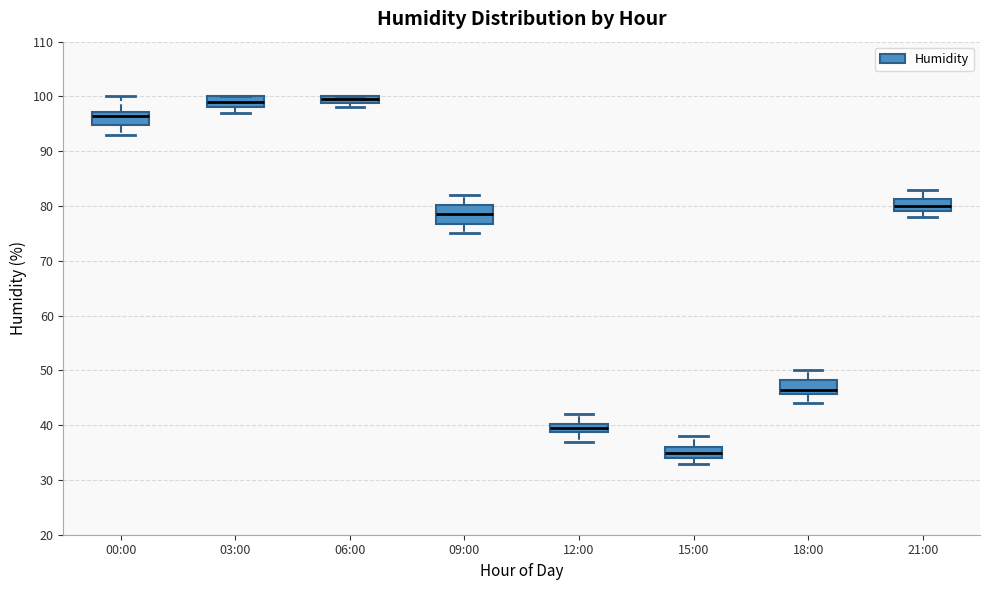

Which box is the tallest, from its lower edge to its upper edge?

09:00